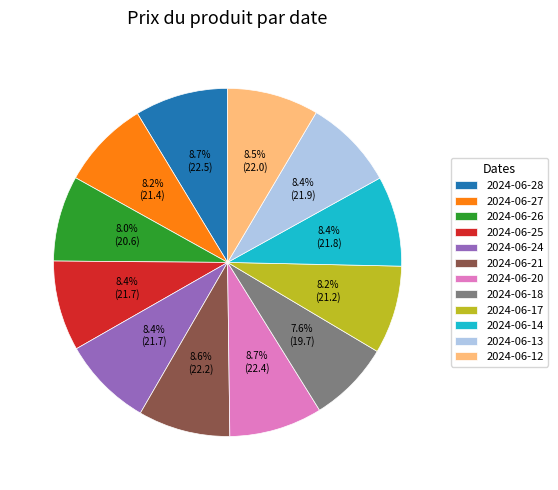

Count the number of slices in the pie.

12